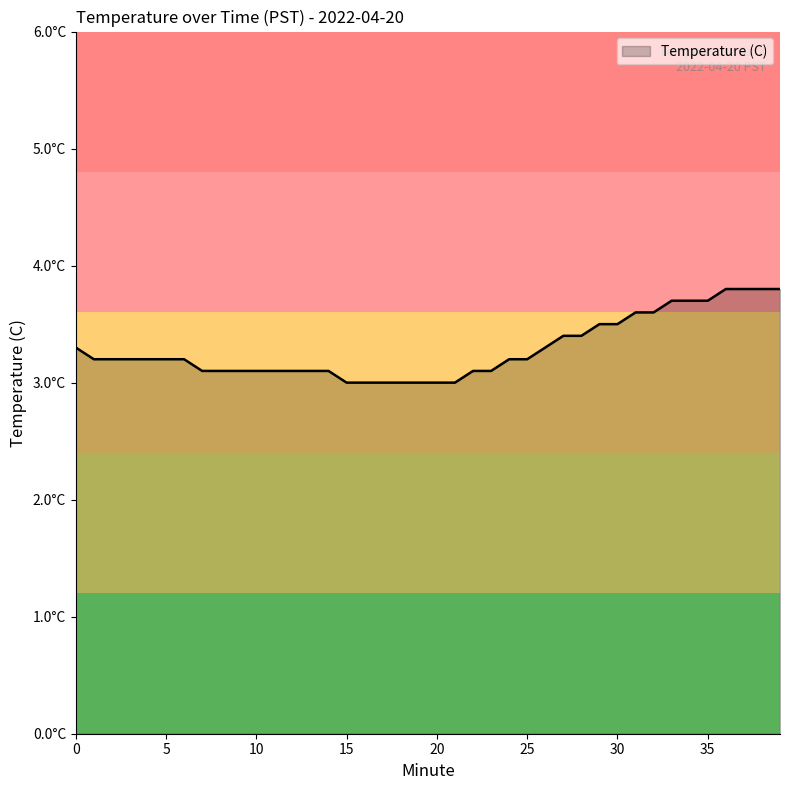

What is the value of the 18th point from the left?

3.0